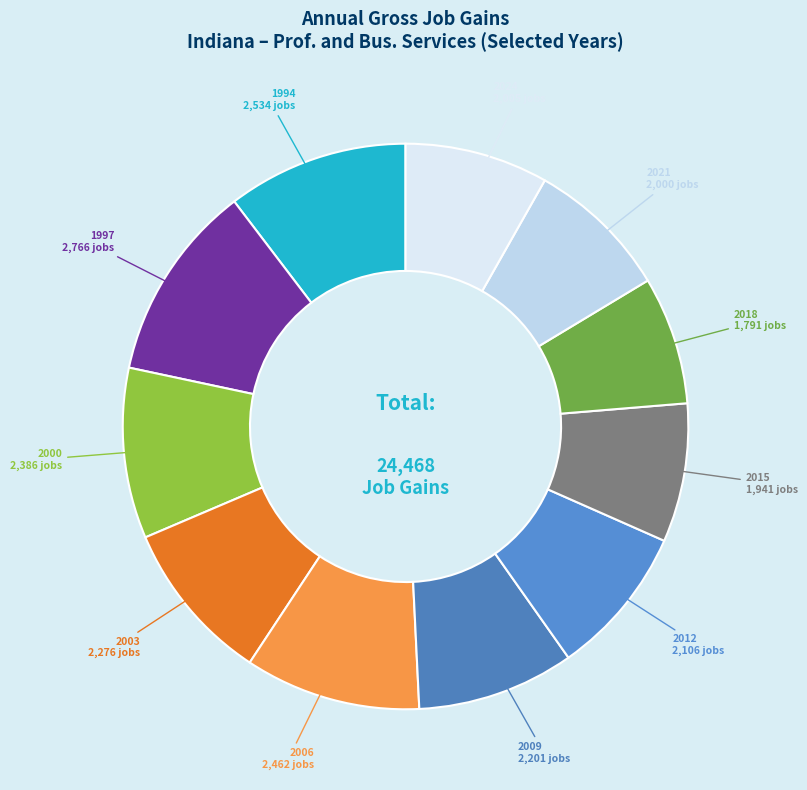

How many slices are in this pie chart?

11